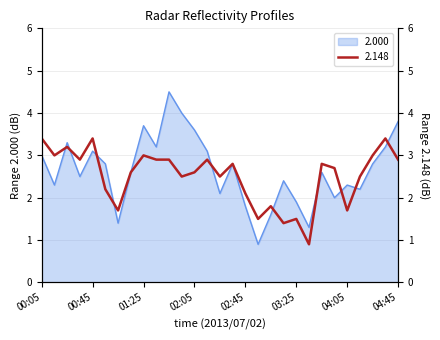

True or false: 2.000 and 2.148 cross at least once.

True